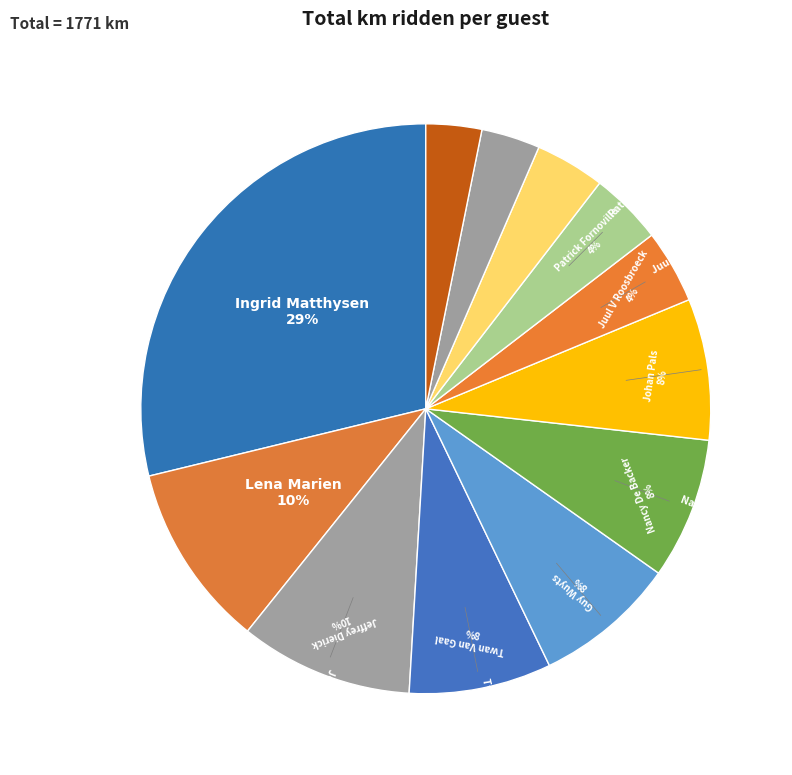

What percentage is the Annick Deprins slice, to the nearest percent?

4%